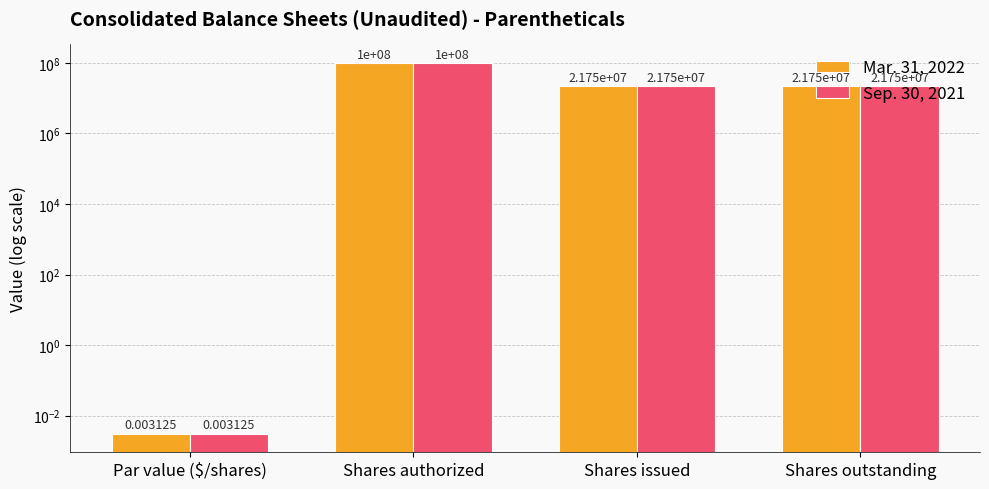

Reading left to right, extract all data points from this chart.

Mar. 31, 2022: Par value ($/shares)=0.0	Shares authorized=100000000.0	Shares issued=21750000.0	Shares outstanding=21750000.0
Sep. 30, 2021: Par value ($/shares)=0.0	Shares authorized=100000000.0	Shares issued=21750000.0	Shares outstanding=21750000.0